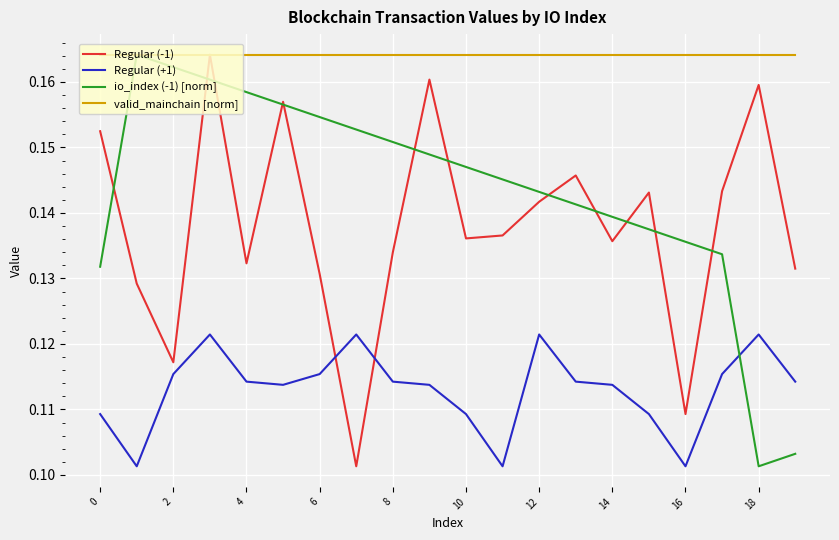

Which series has the largest total across all categories?

valid_mainchain [norm]